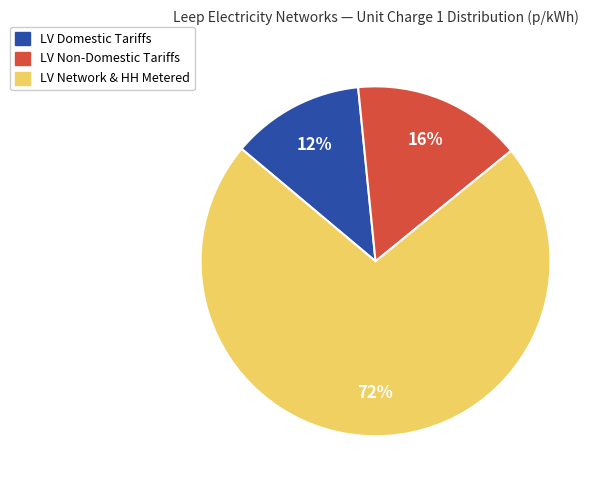

Does any single category account for the majority?

Yes